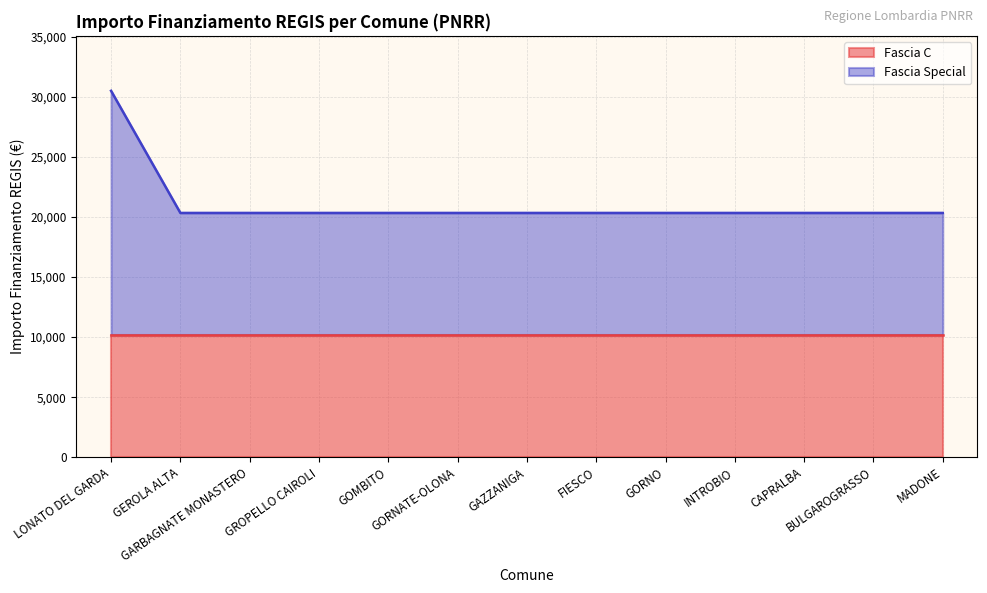

At which label is the value closest to 25430?

LONATO DEL GARDA